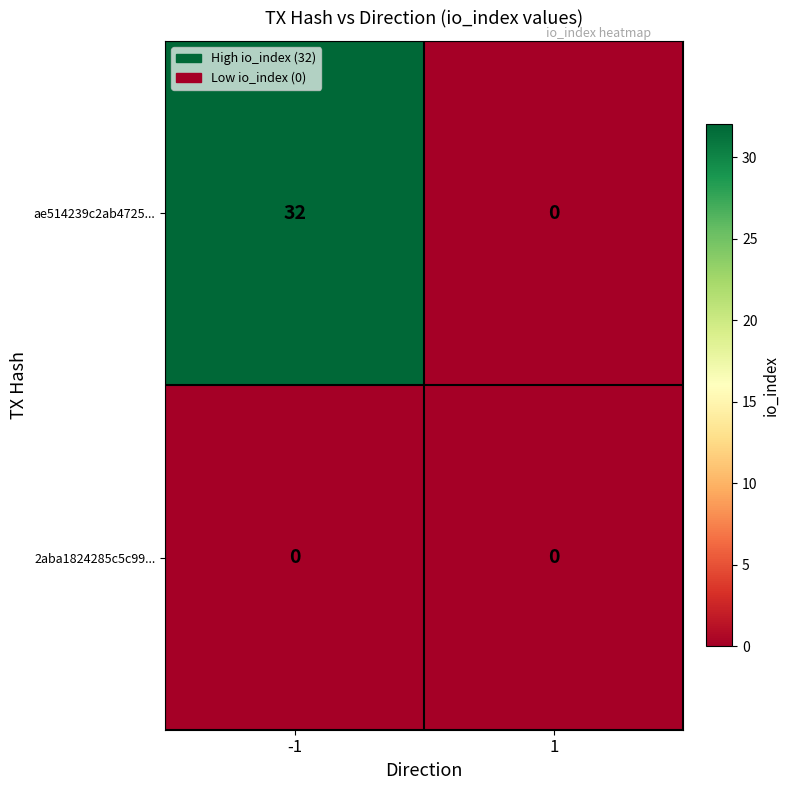

The value of 2aba1824285c5c99... at -1 is 0. True or false?

True